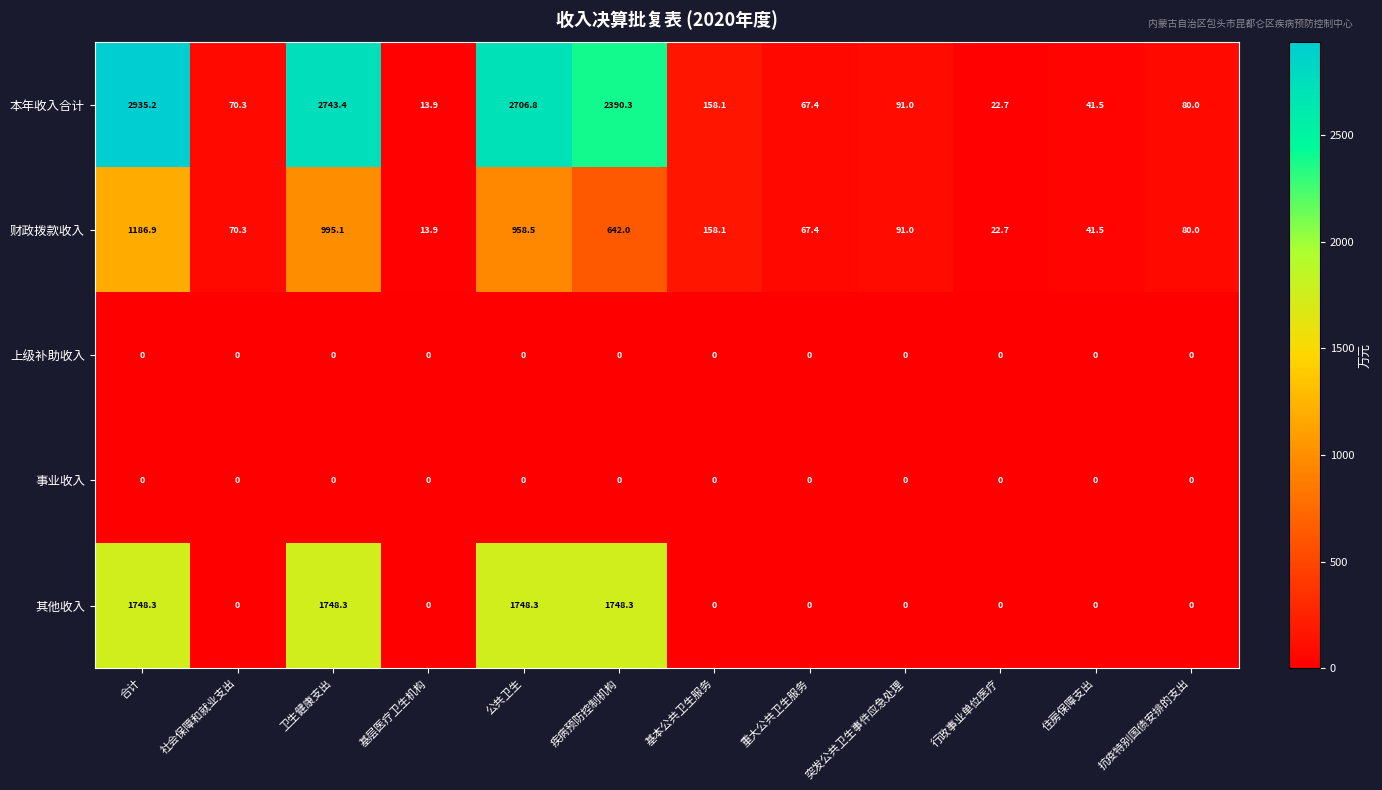

What is the total value across all series at 疾病预防控制机构?

4780.6